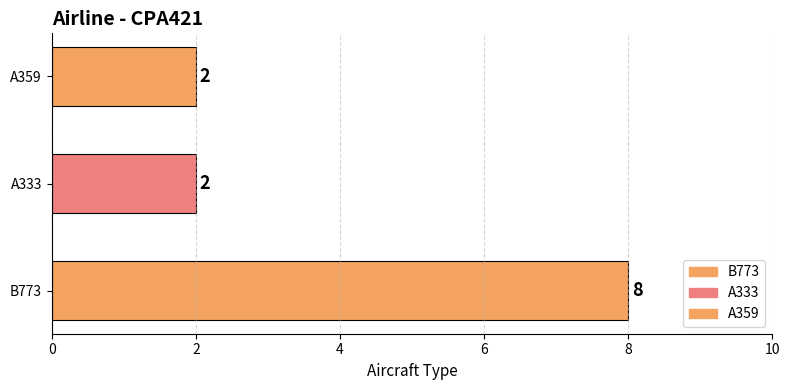

Between B773 and A359, which is larger?

B773